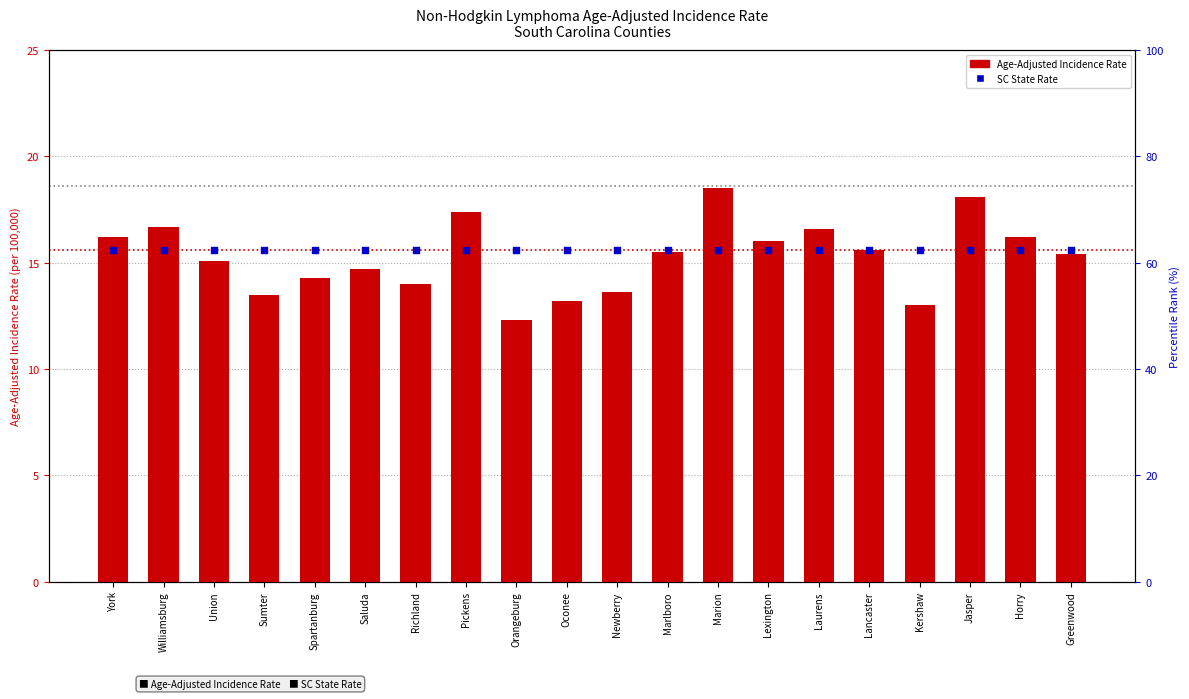

Which series contains the lowest Y value?

Age-Adjusted Incidence Rate